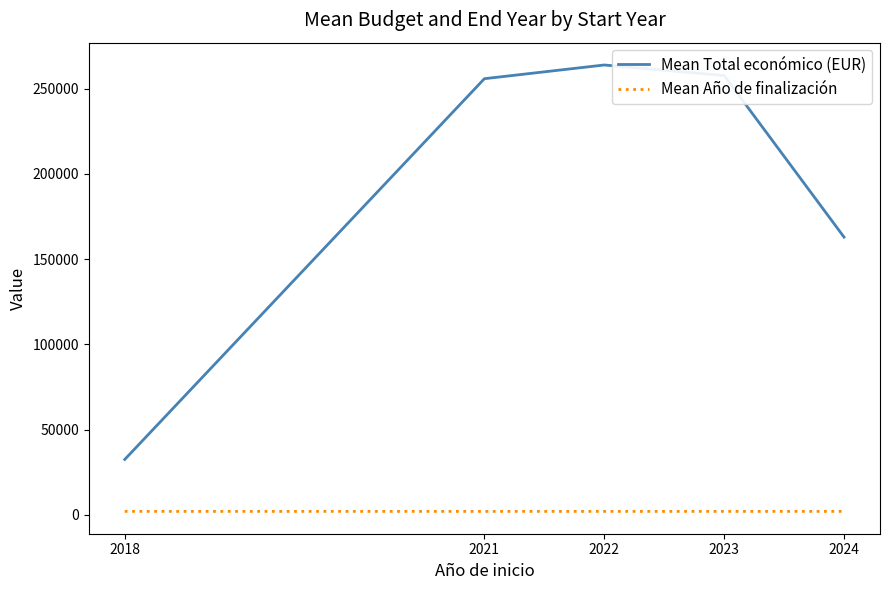

The value of Mean Total económico (EUR) at 2024 is 162889.0. True or false?

True